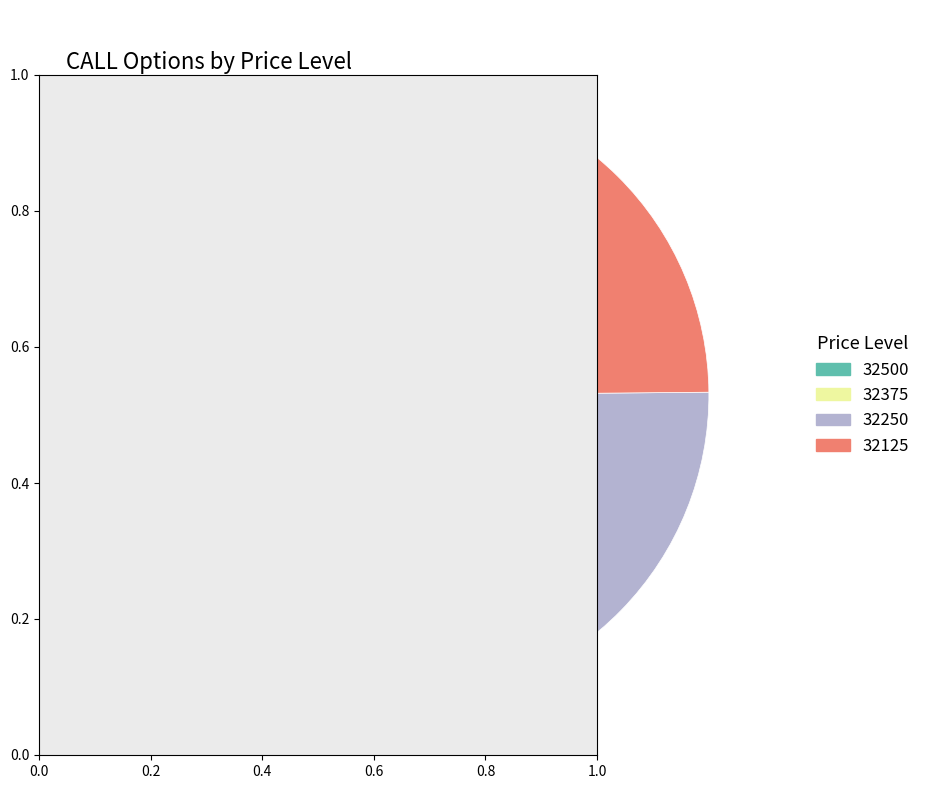

Is there any slice that represents more than half of the pie?

No